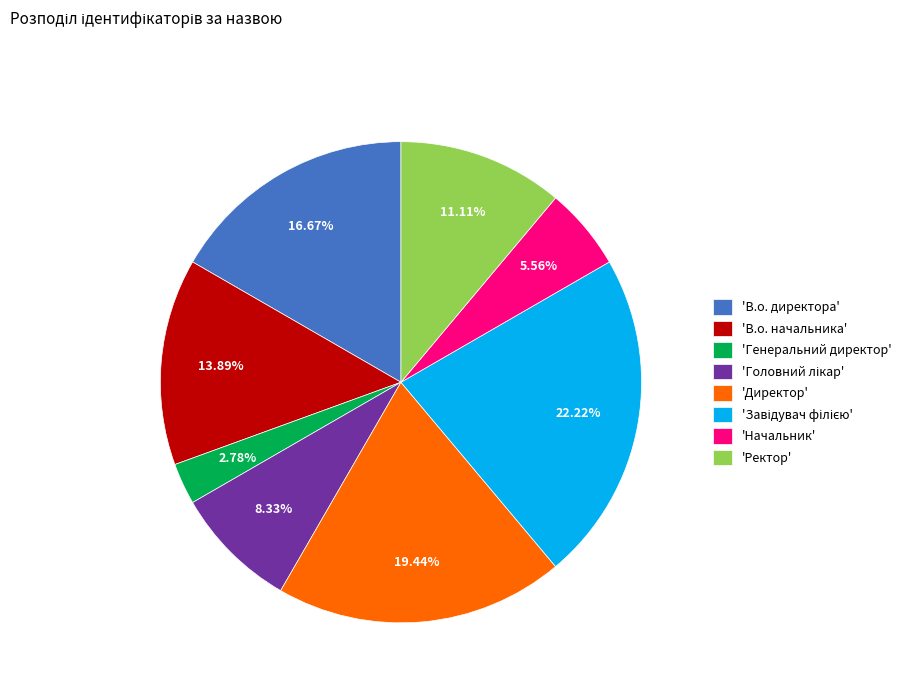

How many slices are in this pie chart?

8